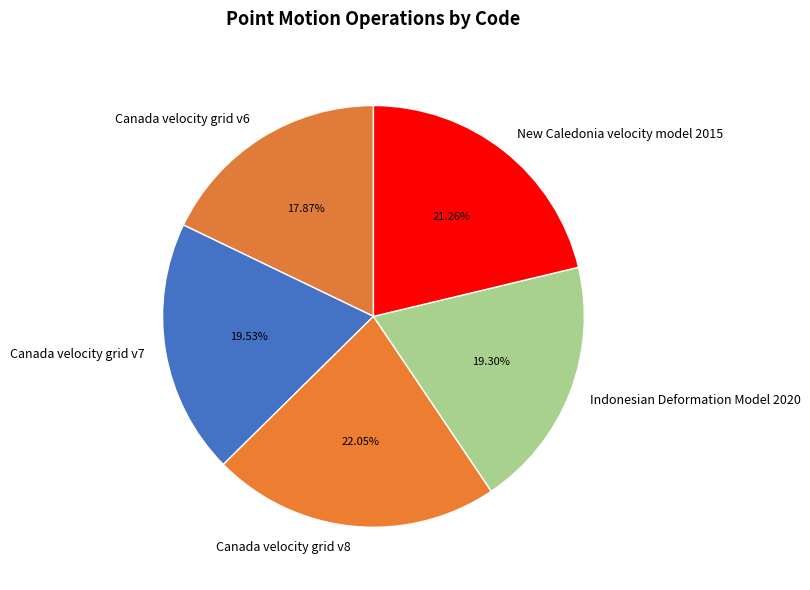

What is the largest slice in the pie chart?

Canada velocity grid v8